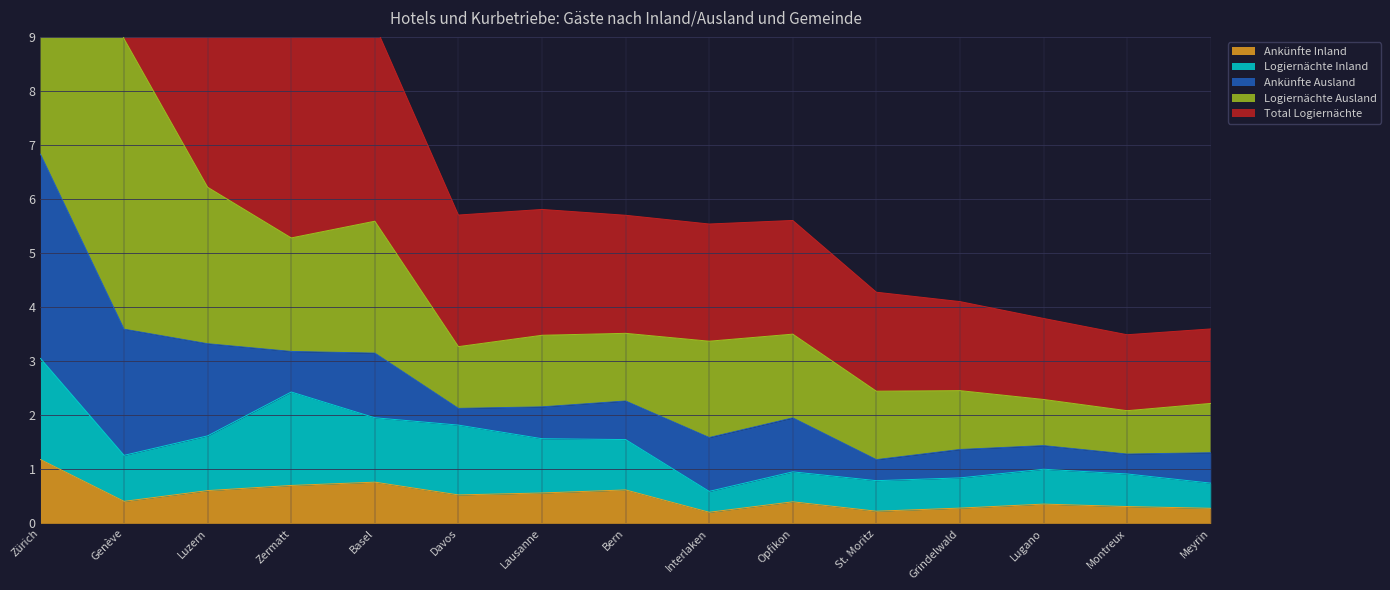

What is the highest value of the Ankünfte Inland series?

1.2